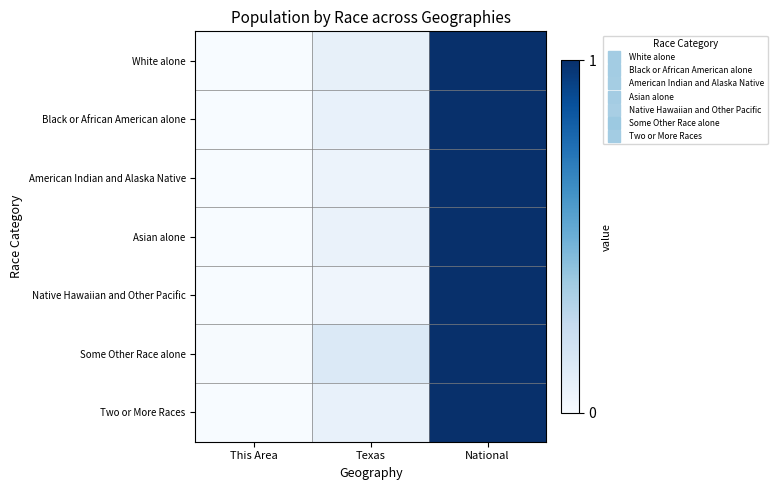

Reading left to right, what are all the values shown in this chart?

White alone: This Area=0.0	Texas=0.1	National=1.0
Black or African American alone: This Area=0.0	Texas=0.1	National=1.0
American Indian and Alaska Native: This Area=0.0	Texas=0.1	National=1.0
Asian alone: This Area=0.0	Texas=0.1	National=1.0
Native Hawaiian and Other Pacific: This Area=0.0	Texas=0.0	National=1.0
Some Other Race alone: This Area=0.0	Texas=0.1	National=1.0
Two or More Races: This Area=0.0	Texas=0.1	National=1.0